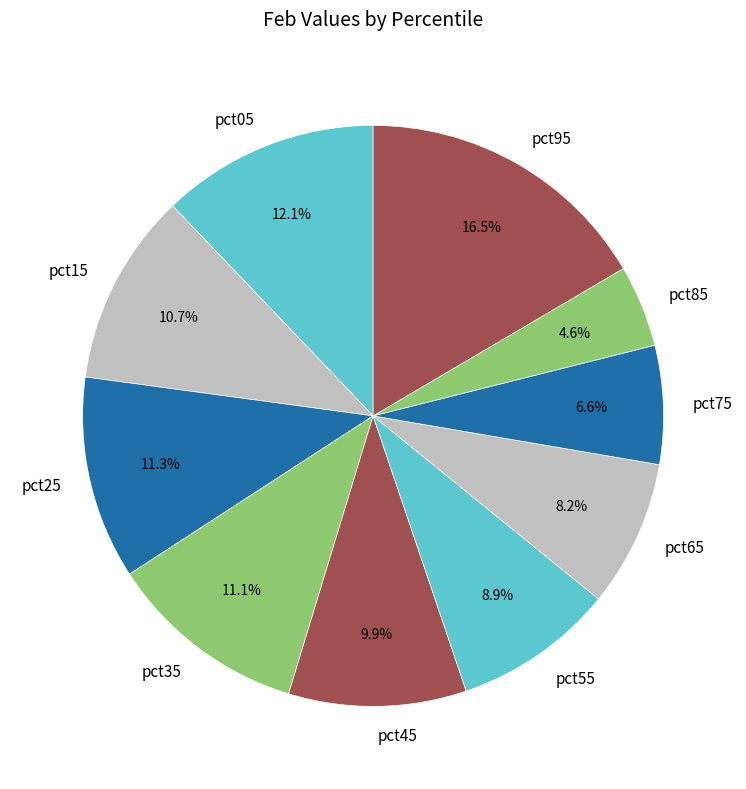

What percentage do pct25 and pct05 together represent?

23.4%